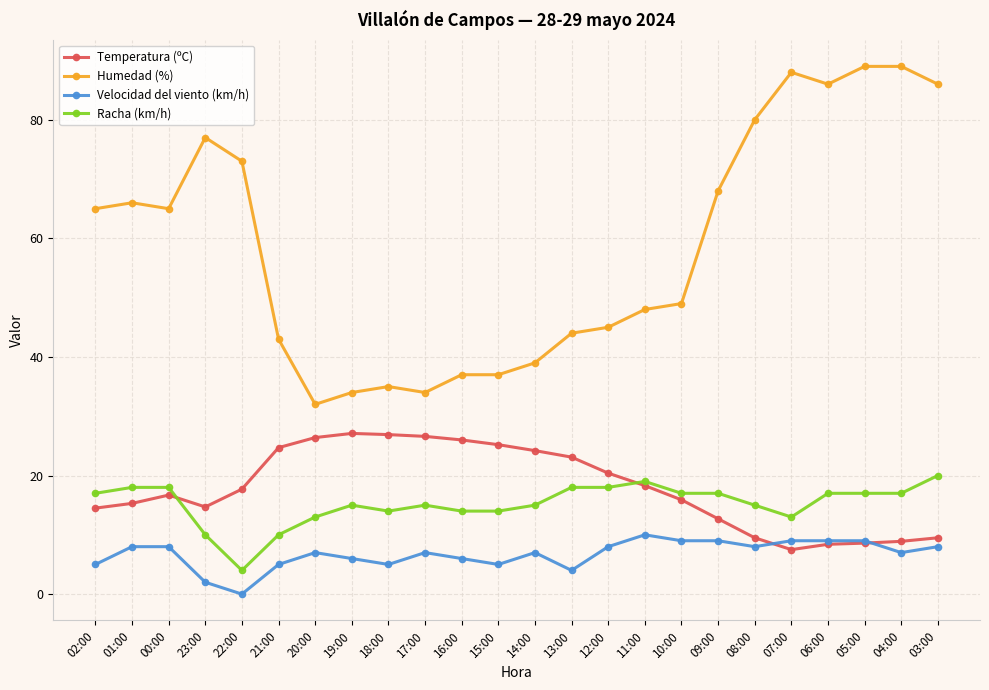

Rank the series at 16:00 from lowest to highest value.

Velocidad del viento (km/h), Racha (km/h), Temperatura (ºC), Humedad (%)